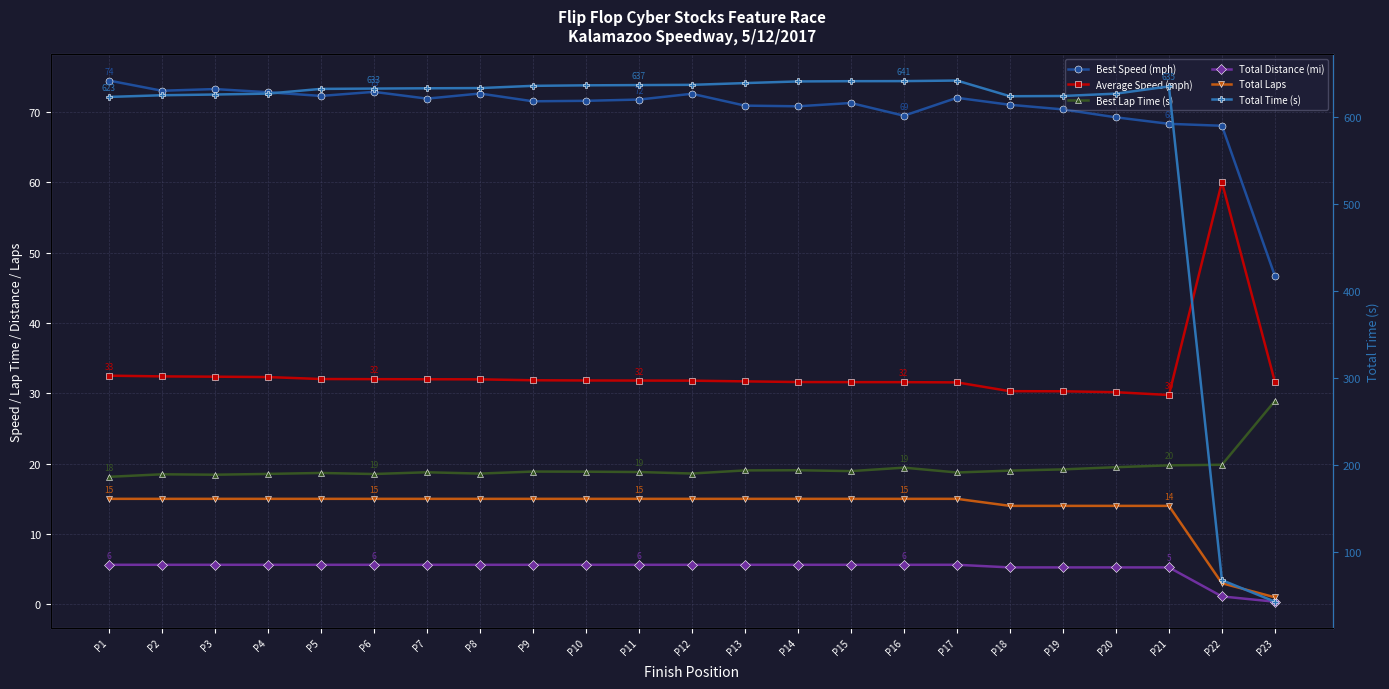

The Best Lap Time (s) series shows 19.4 at P16. True or false?

True